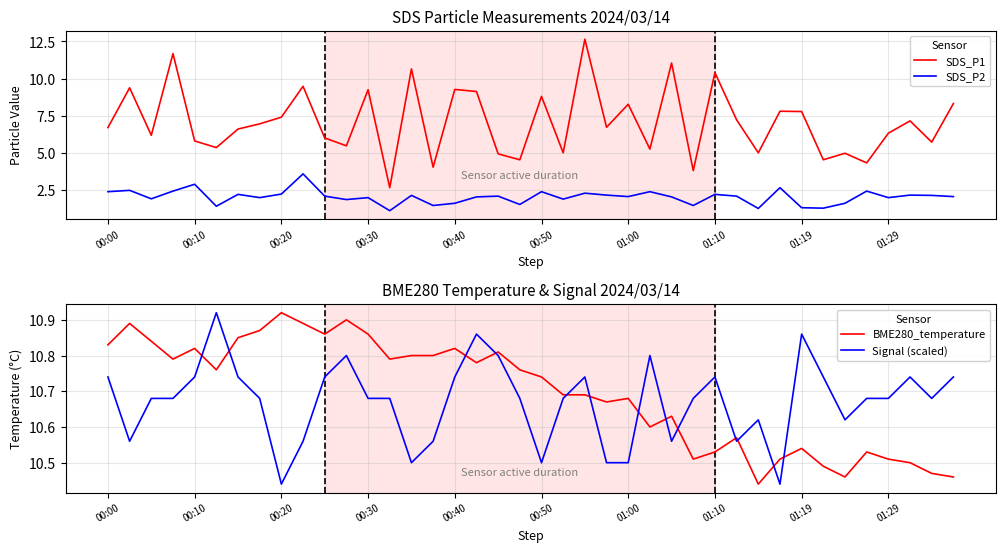

Reading left to right, extract all data points from this chart.

SDS_P1: 6.7	9.4	6.2	11.7	5.8	5.3	6.6	7.0	7.4	9.5	6.0	5.5	9.2	2.6	10.7	4.0	9.3	9.1	4.9	4.5	8.8	5.0	12.7	6.7	8.3	5.2	11.1	3.8	10.4	7.2	5.0	7.8	7.8	4.5	5.0	4.3	6.3	7.2	5.7	8.3
SDS_P2: 2.4	2.5	1.9	2.4	2.9	1.4	2.2	2.0	2.2	3.6	2.1	1.9	2.0	1.1	2.1	1.4	1.6	2.0	2.1	1.5	2.4	1.9	2.3	2.1	2.0	2.4	2.0	1.4	2.2	2.1	1.2	2.6	1.3	1.3	1.6	2.4	2.0	2.1	2.1	2.0
BME280_temperature: 10.8	10.9	10.8	10.8	10.8	10.8	10.8	10.9	10.9	10.9	10.9	10.9	10.9	10.8	10.8	10.8	10.8	10.8	10.8	10.8	10.7	10.7	10.7	10.7	10.7	10.6	10.6	10.5	10.5	10.6	10.4	10.5	10.5	10.5	10.5	10.5	10.5	10.5	10.5	10.5
Signal (scaled): 10.7	10.6	10.7	10.7	10.7	10.9	10.7	10.7	10.4	10.6	10.7	10.8	10.7	10.7	10.5	10.6	10.7	10.9	10.8	10.7	10.5	10.7	10.7	10.5	10.5	10.8	10.6	10.7	10.7	10.6	10.6	10.4	10.9	10.7	10.6	10.7	10.7	10.7	10.7	10.7